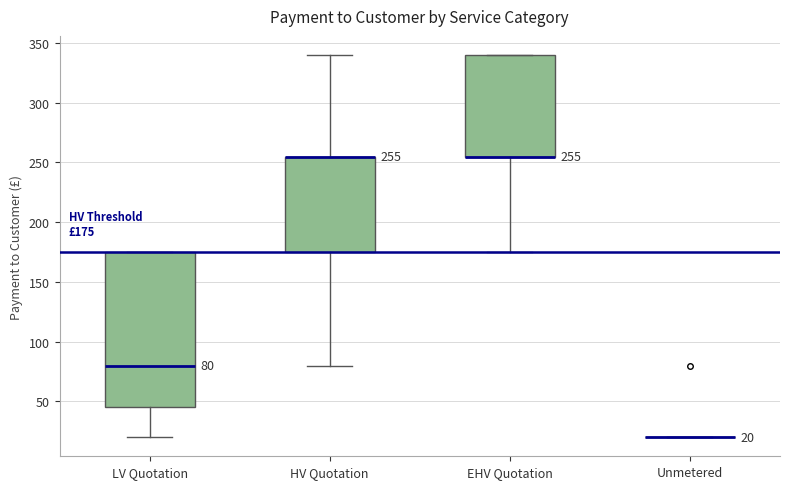

Which box is the tallest, from its lower edge to its upper edge?

LV Quotation